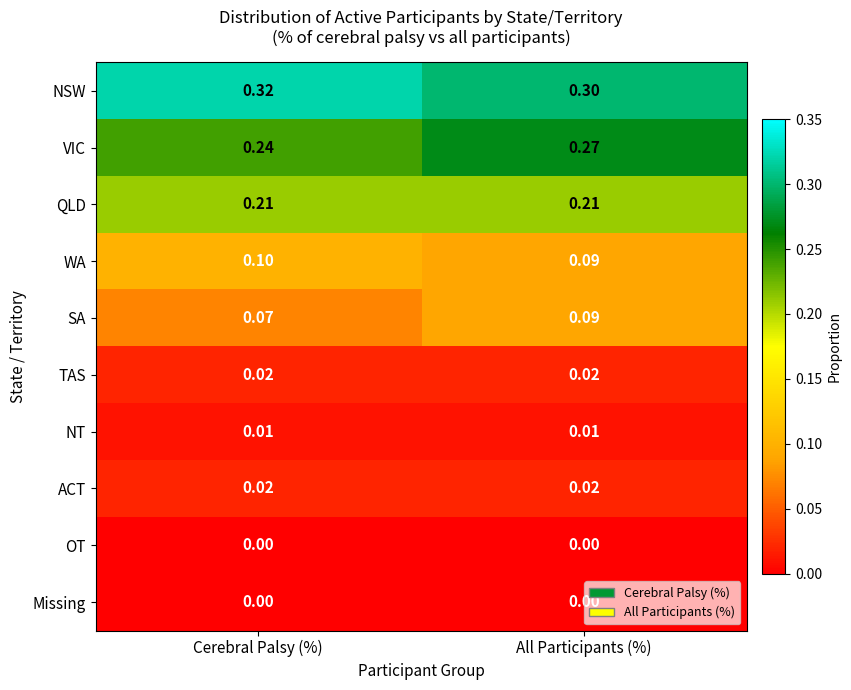

What is the total value across all series at All Participants (%)?

1.0